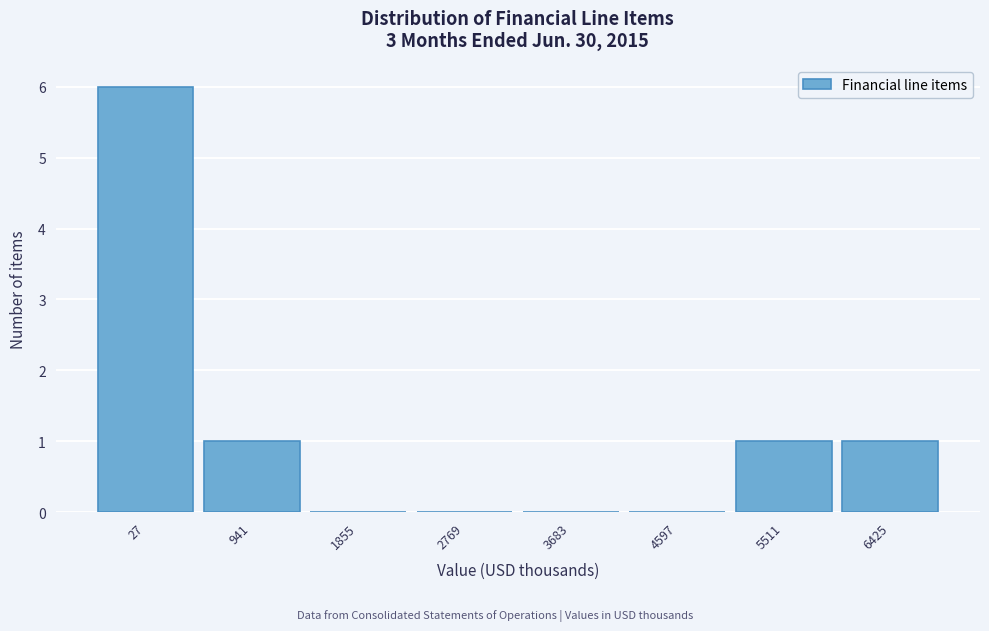

Reading left to right, extract all data points from this chart.

27=6	941=1	1855=0	2769=0	3683=0	4597=0	5511=1	6425=1